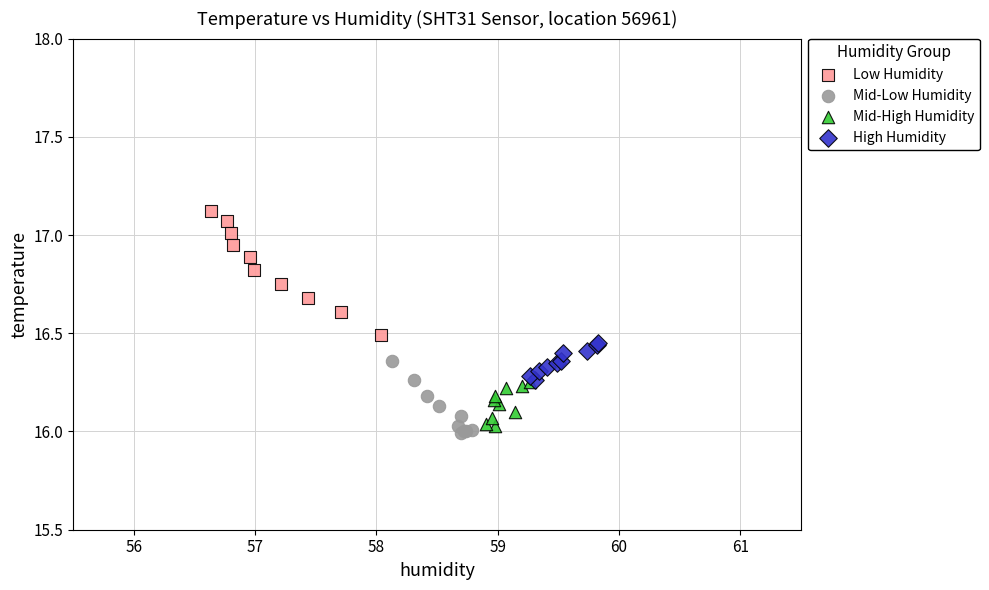

Which series has the widest spread of Y values?

Low Humidity